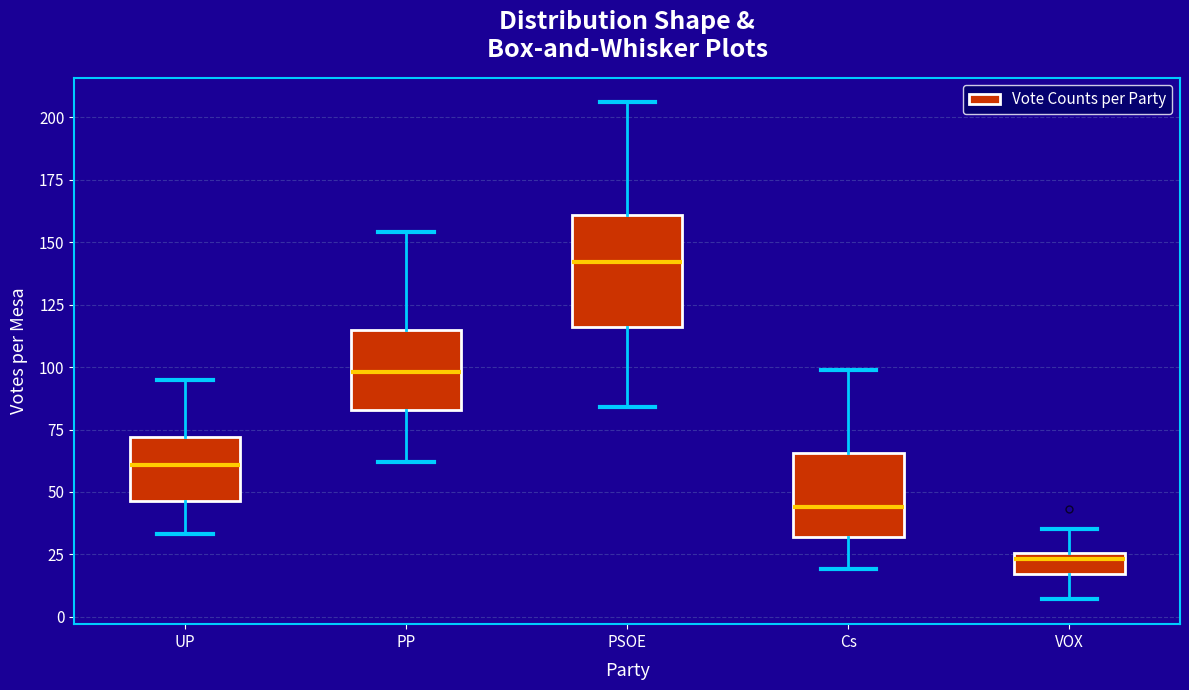

Reading left to right, transcribe this box plot: for each box, give where its median line is, the range the box spans, and where its two whiskers end, as read against the y-axis. The values are not printed on the chart, so give them approximately, as read against the axis.

UP: median 60, box 45 to 70, whiskers 35 to 95
PP: median 100, box 85 to 115, whiskers 60 to 155
PSOE: median 140, box 115 to 160, whiskers 85 to 205
Cs: median 45, box 30 to 65, whiskers 20 to 100
VOX: median 25 (just below the box's upper edge), box 15 to 25, whiskers 5 to 35